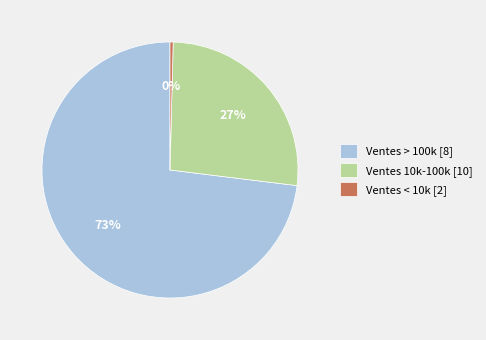

The Ventes 10k-100k [10] slice represents 27% of the pie. True or false?

True